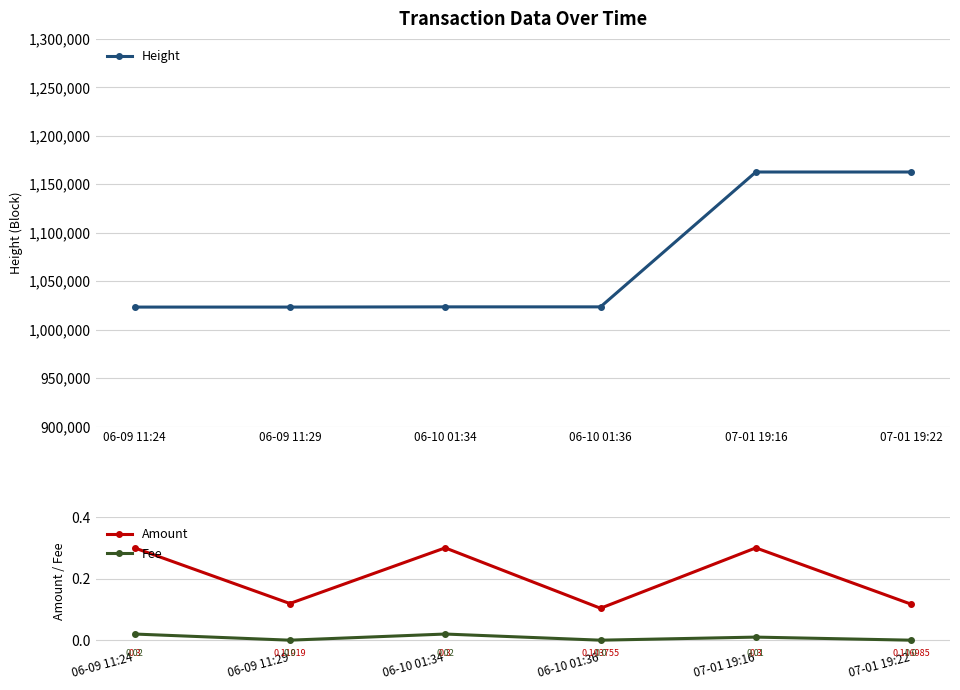

What is the difference between the highest and lowest values at 06-10 01:34?

1023539.0